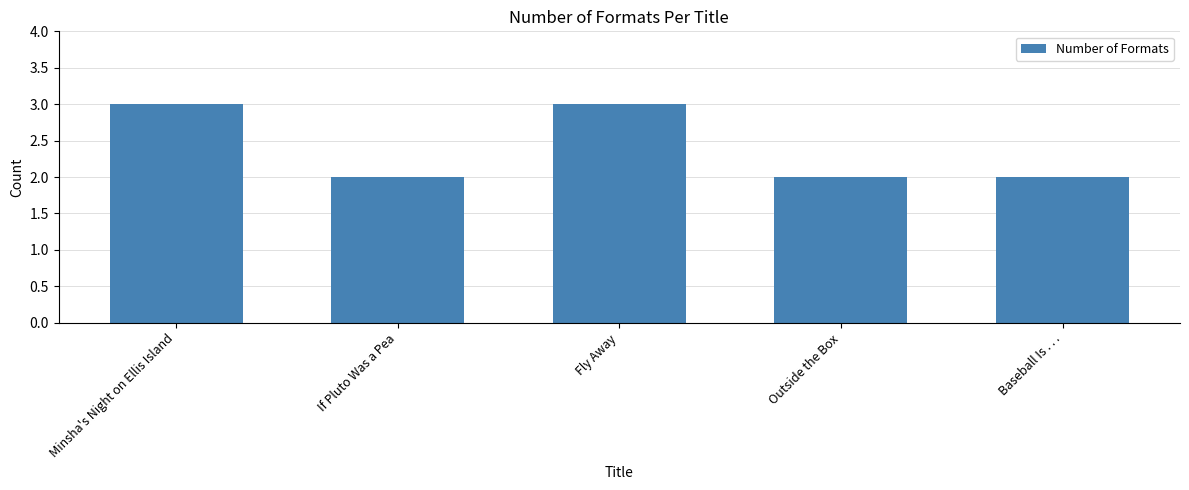

How many data points does each series have?

5